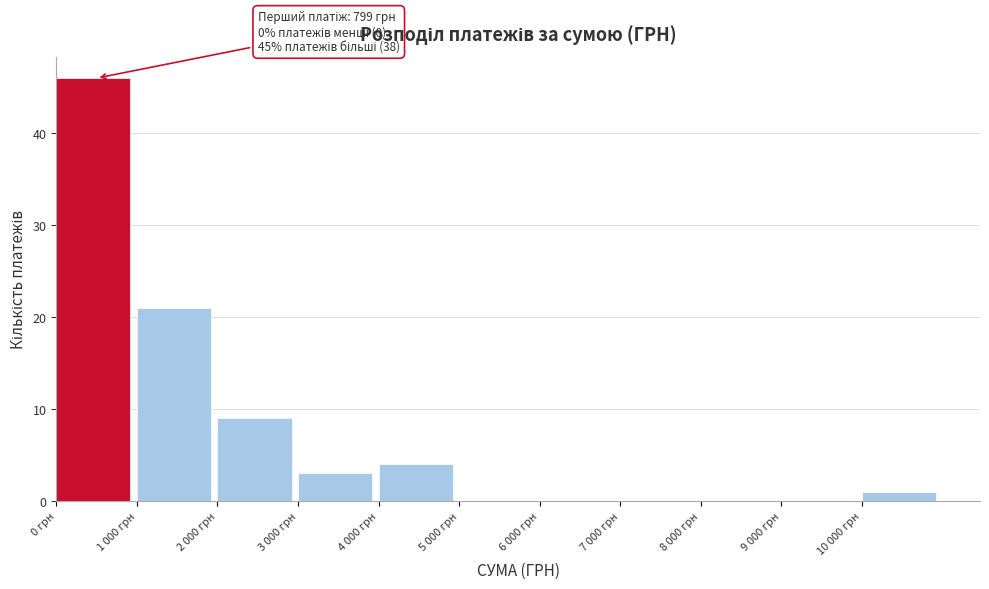

Reading right to left, what are all the values shown in this chart?

10 000 грн=1	9 000 грн=0	8 000 грн=0	7 000 грн=0	6 000 грн=0	5 000 грн=0	4 000 грн=4	3 000 грн=3	2 000 грн=9	1 000 грн=21	0 грн=46